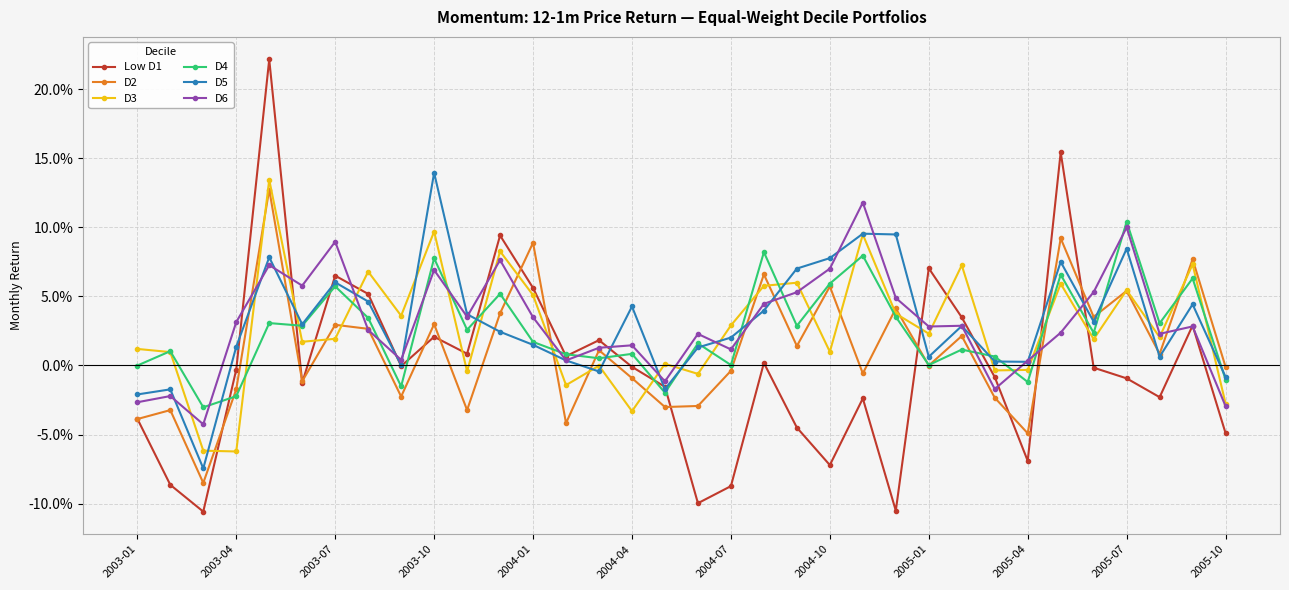

What are all the series names shown in the legend?

Low D1, D2, D3, D4, D5, D6